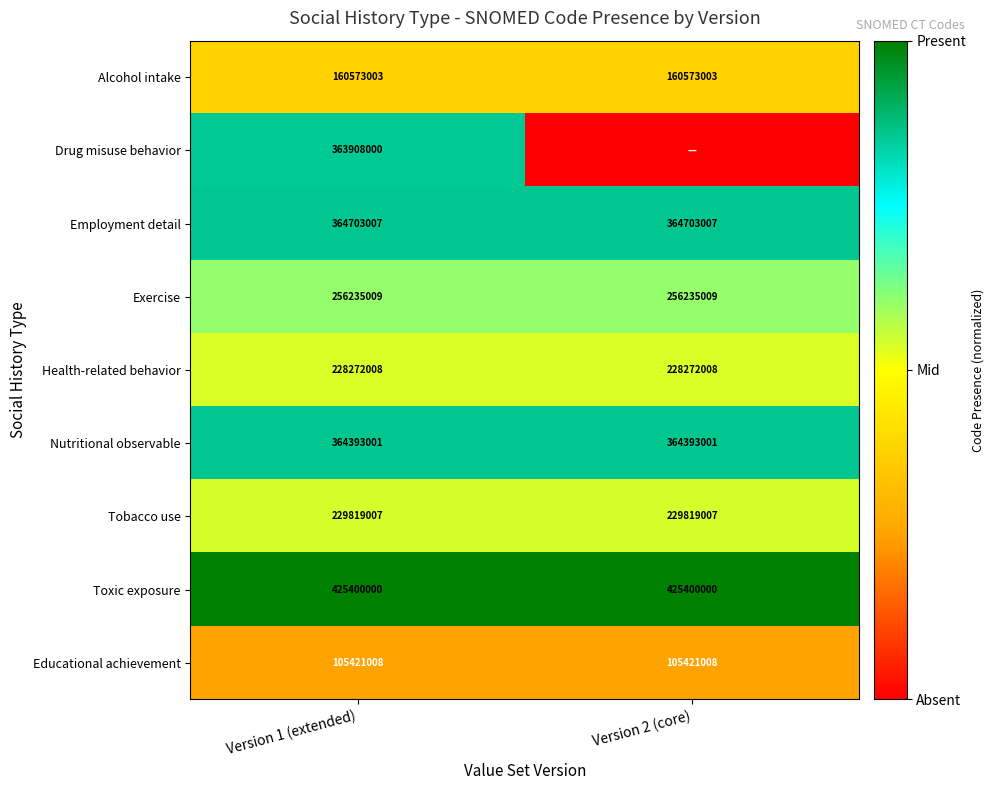

Rank the series at Version 1 (extended) from lowest to highest value.

Educational achievement, Alcohol intake, Health-related behavior, Tobacco use, Exercise, Drug misuse behavior, Nutritional observable, Employment detail, Toxic exposure